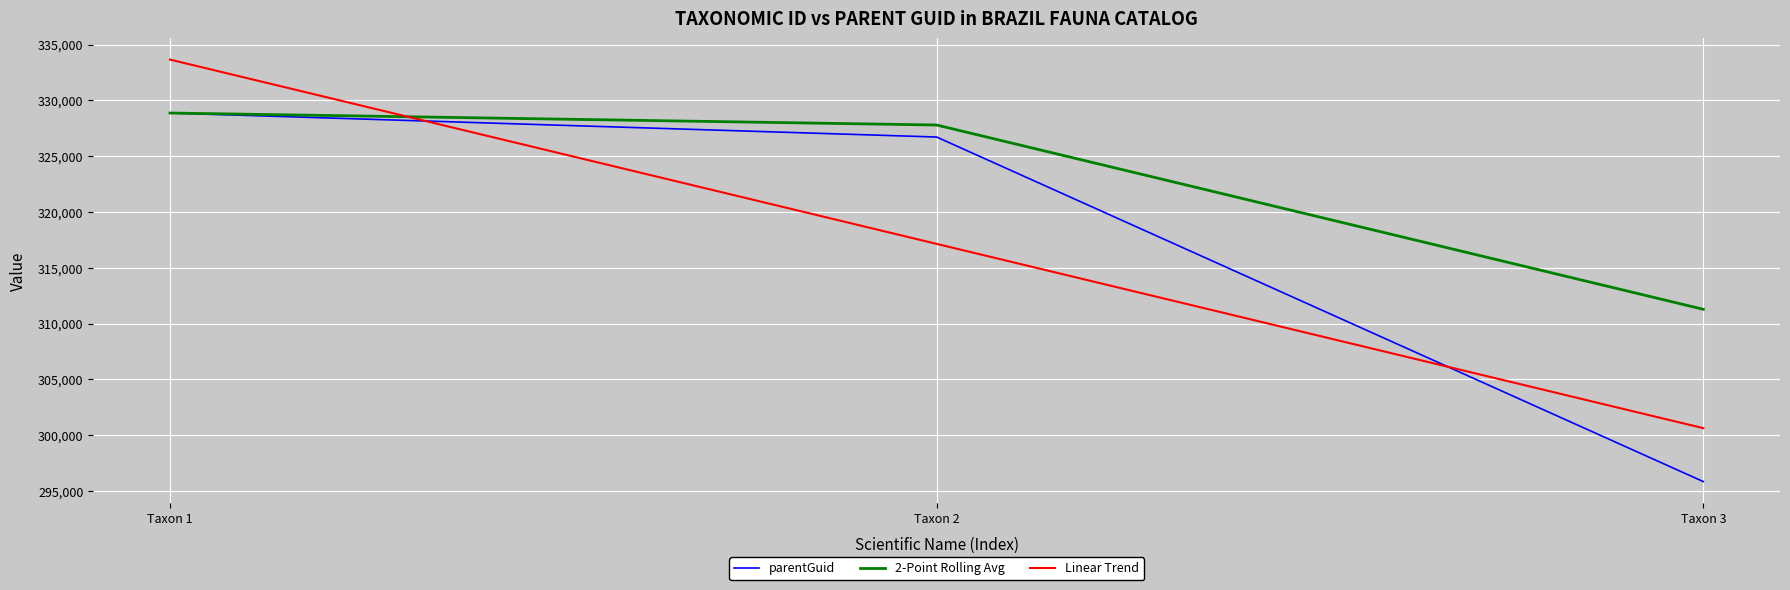

How many lines are shown in the chart?

3